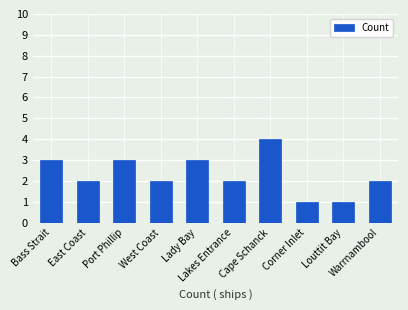

What is the change in value from Bass Strait to Corner Inlet?

-2